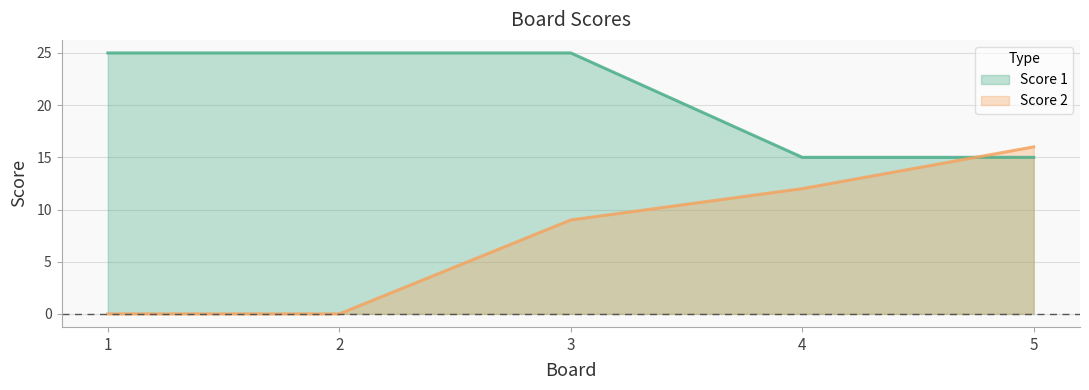

Which series has the largest range (max minus min)?

Score 2